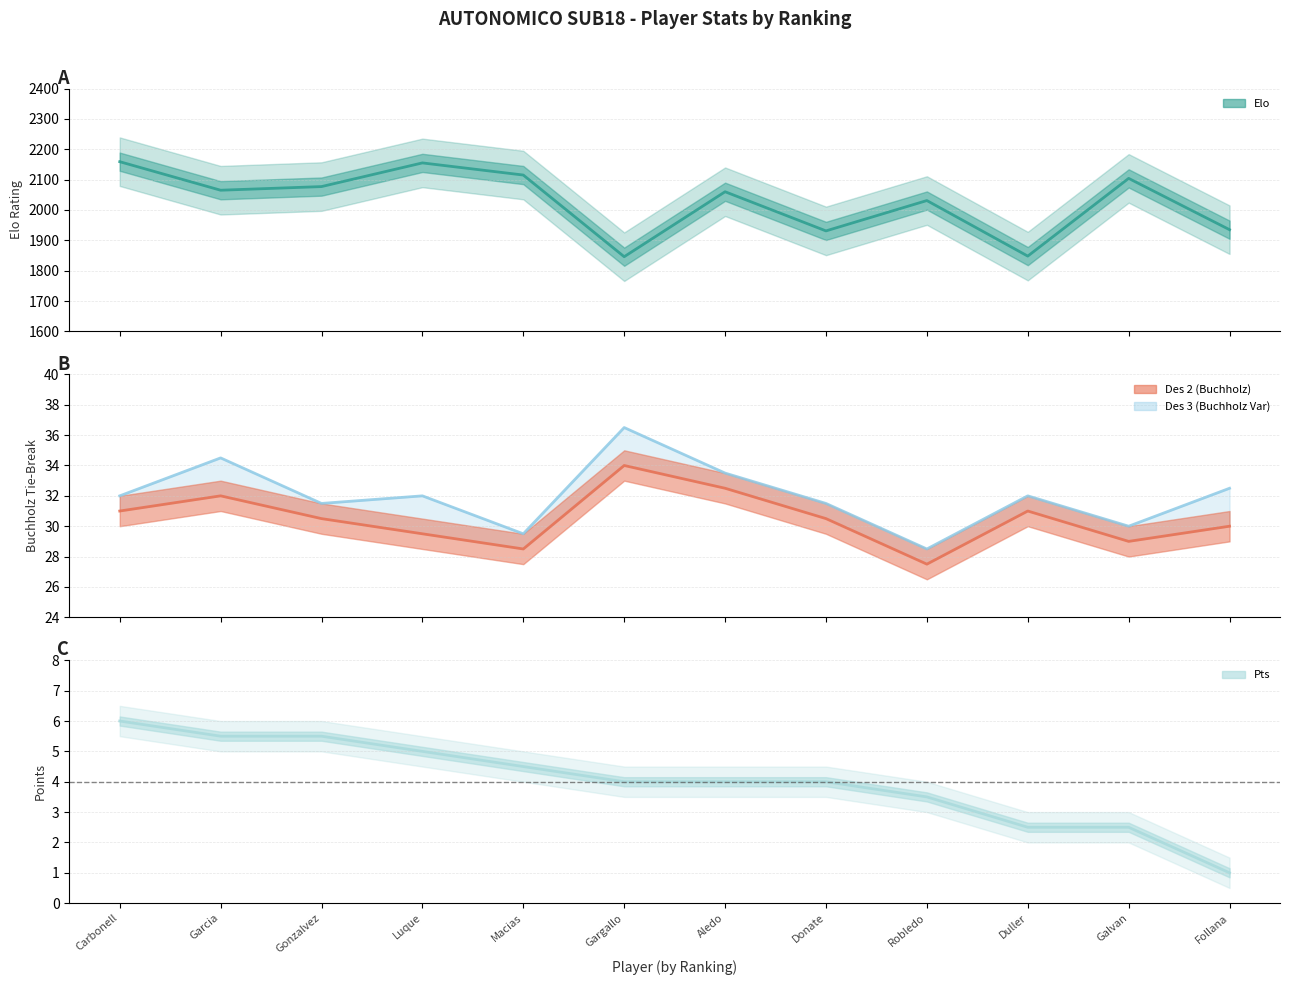

Which series has the largest total across all categories?

Elo